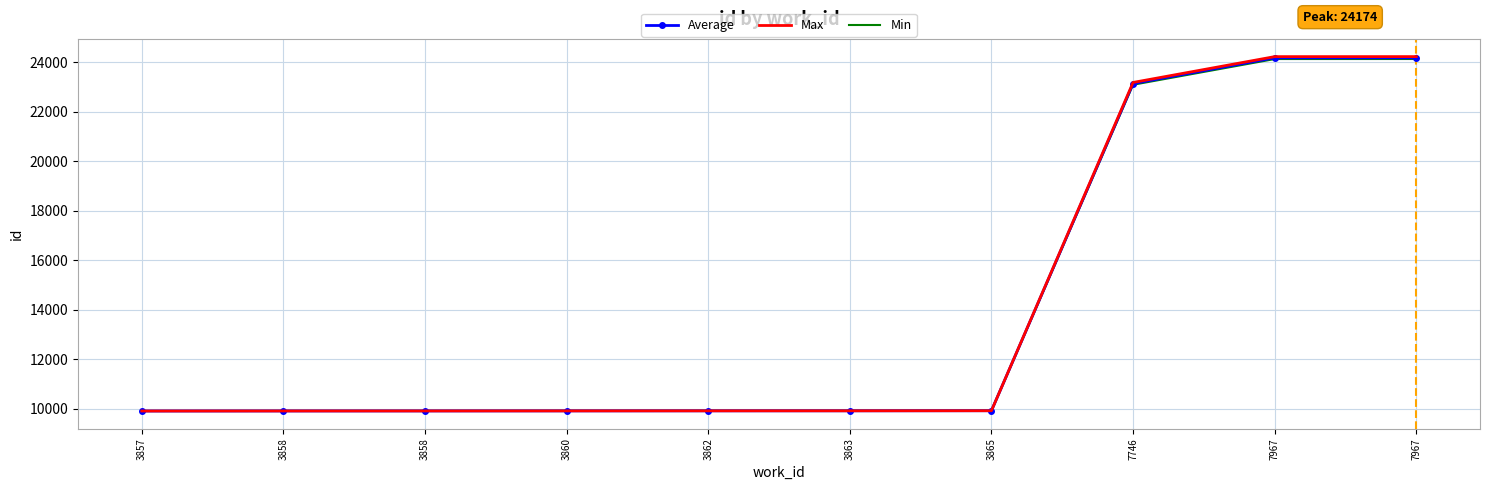

What are all the series names shown in the legend?

Average, Max, Min